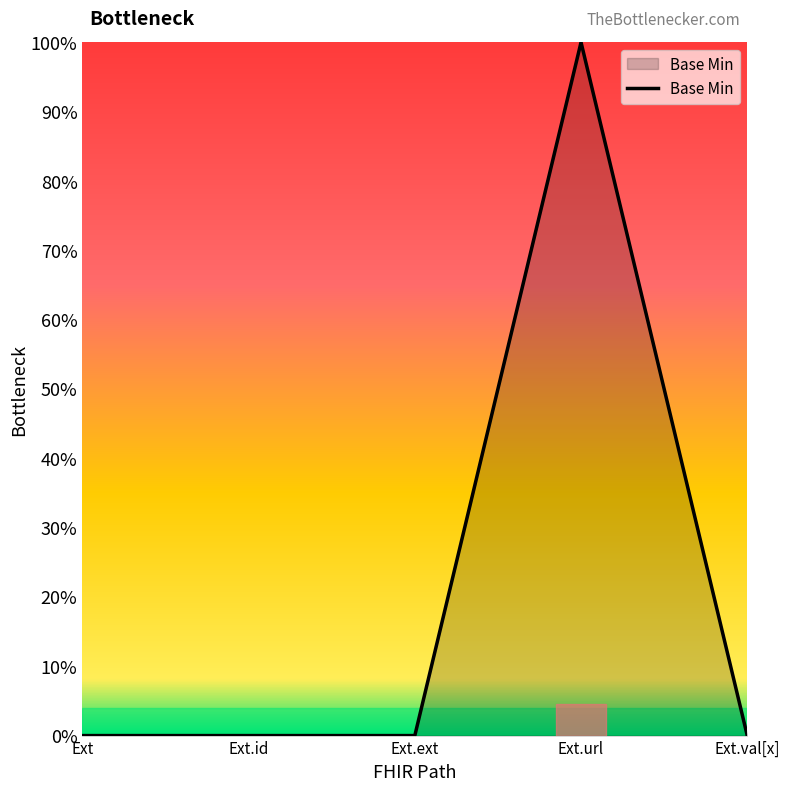

Does the chart have visible grid lines?

No